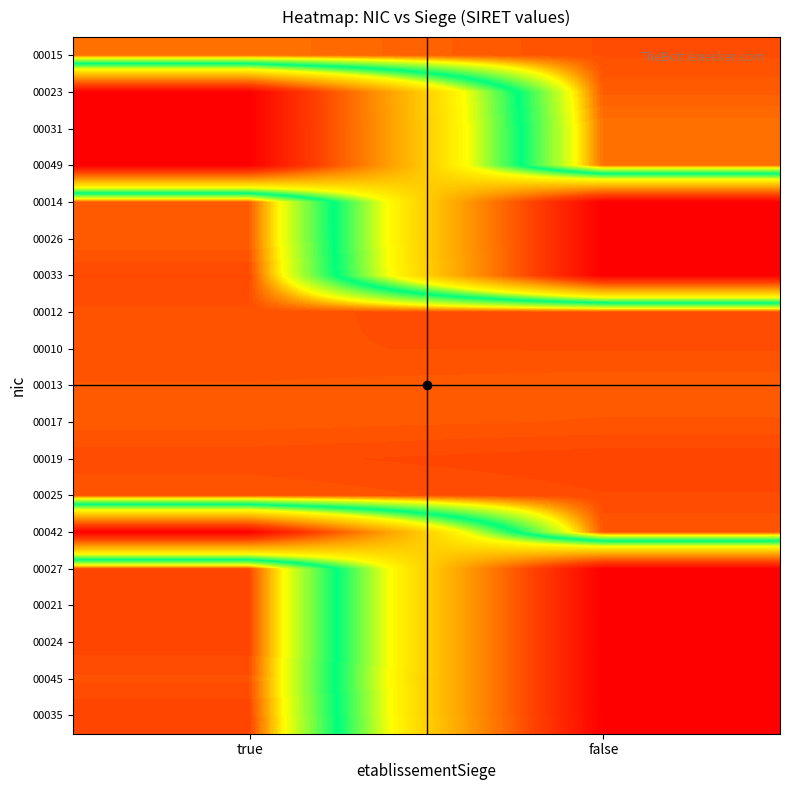

Reading left to right, what are all the values shown in this chart?

00015: true=13.3	false=13.6
00023: true=0.0	false=13.5
00031: true=0.0	false=13.3
00049: true=0.0	false=13.3
00014: true=13.5	false=0.0
00026: true=13.5	false=0.0
00033: true=13.7	false=0.0
00012: true=13.6	false=13.6
00010: true=13.6	false=13.6
00013: true=13.5	false=13.5
00017: true=13.5	false=13.5
00019: true=13.6	false=13.7
00025: true=13.5	false=13.6
00042: true=0.0	false=13.5
00027: true=13.7	false=0.0
00021: true=13.7	false=0.0
00024: true=13.7	false=0.0
00045: true=13.6	false=0.0
00035: true=13.7	false=0.0